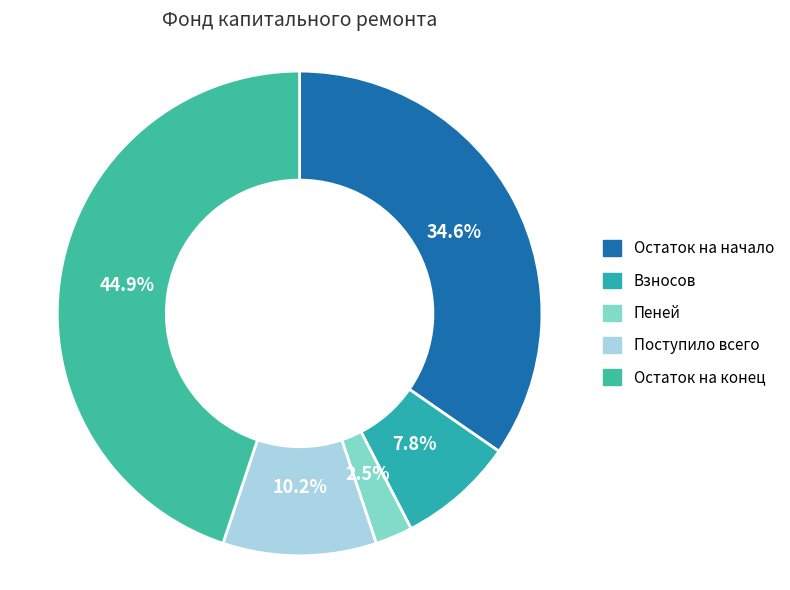

To the nearest percent, what is the difference between the largest and smallest slice percentages?

42%